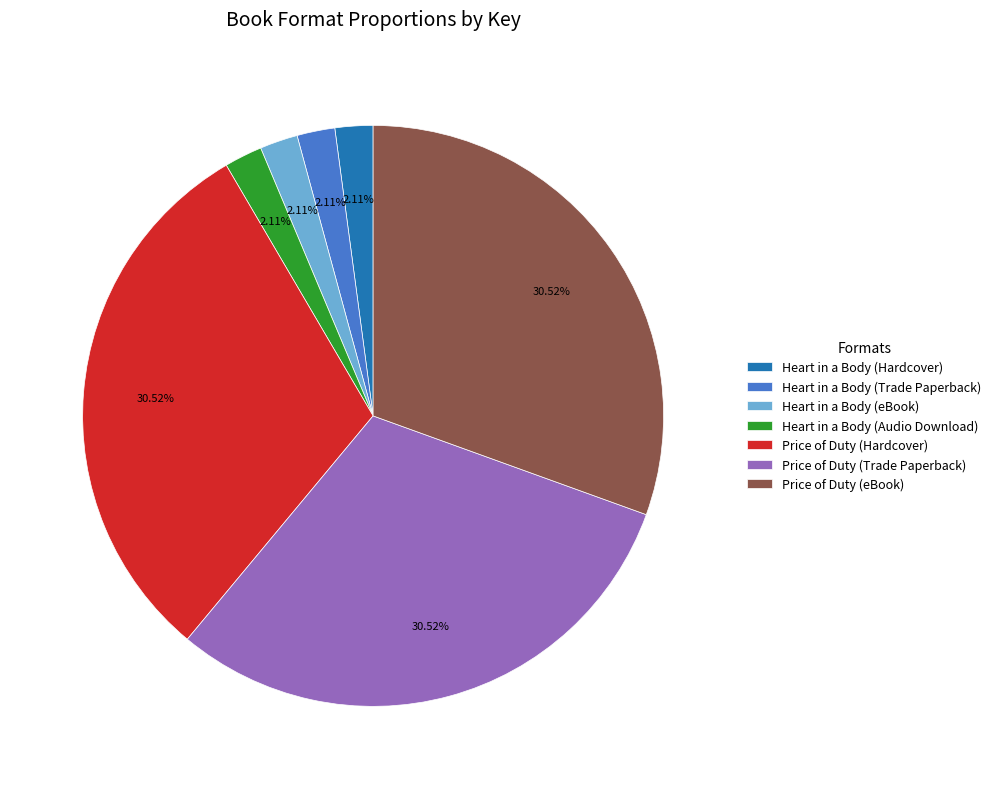

Is there a majority slice in this chart?

No